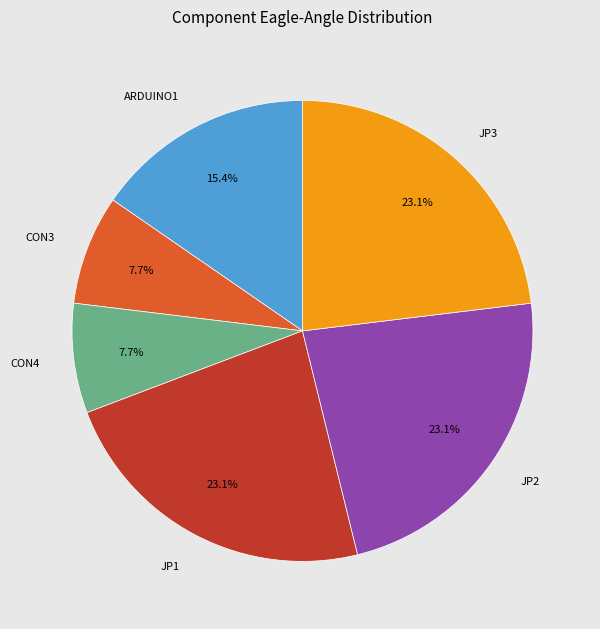

To the nearest percent, what portion does ARDUINO1 represent?

15%